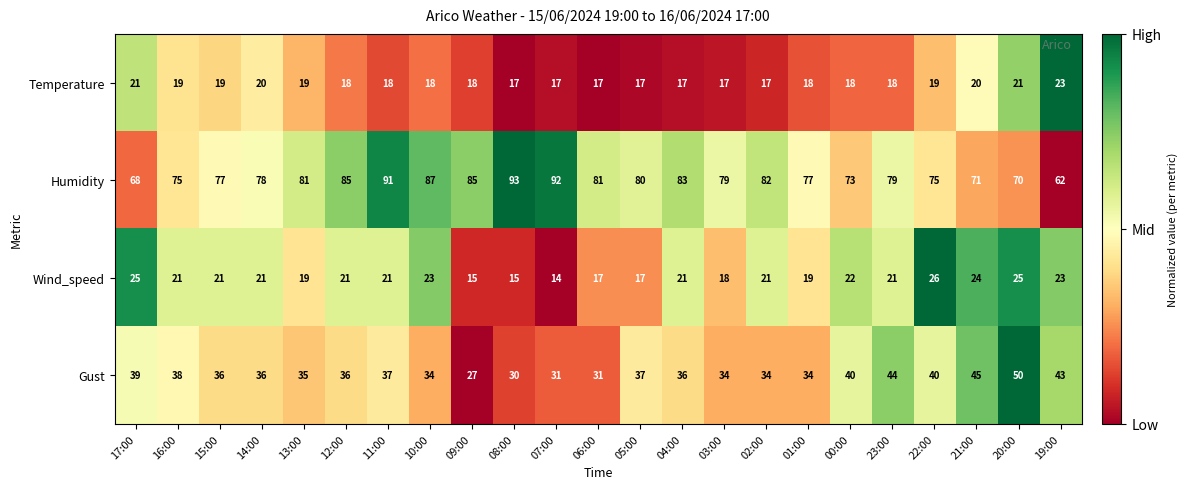

What is the difference between the maximum and minimum values in the Wind_speed series?

12